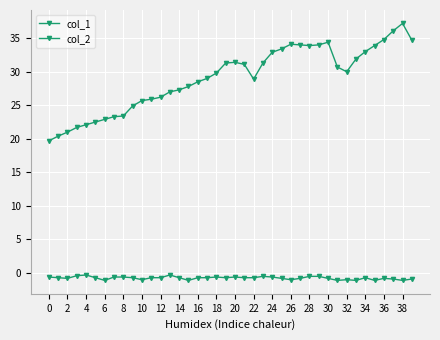

What is the difference between the maximum and minimum values in the col_1 series?

17.5